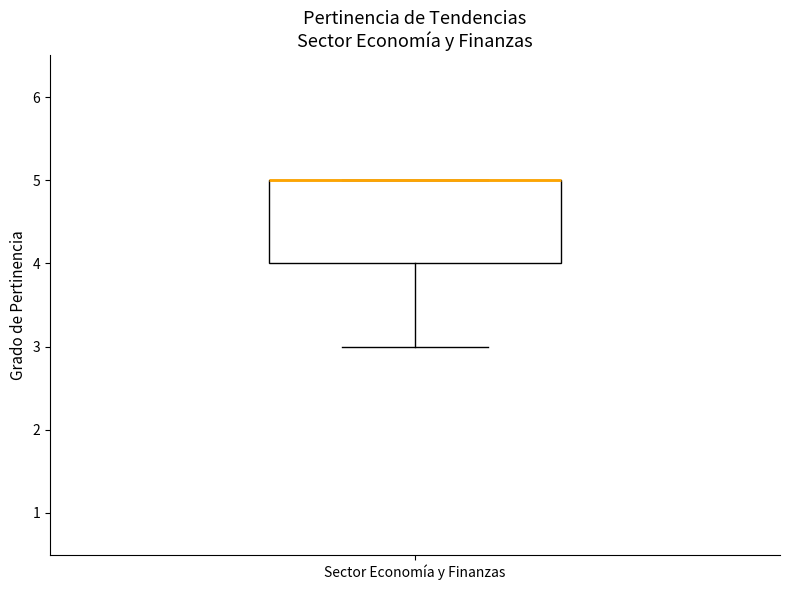

Read this box plot against the y-axis: the position of the median line, the range covered by the box, and the ends of both whiskers. The values are not printed on the chart, so give them approximately, as read against the axis.

median 5 (drawn on the box's upper edge), box 4 to 5, whiskers 3 to 5